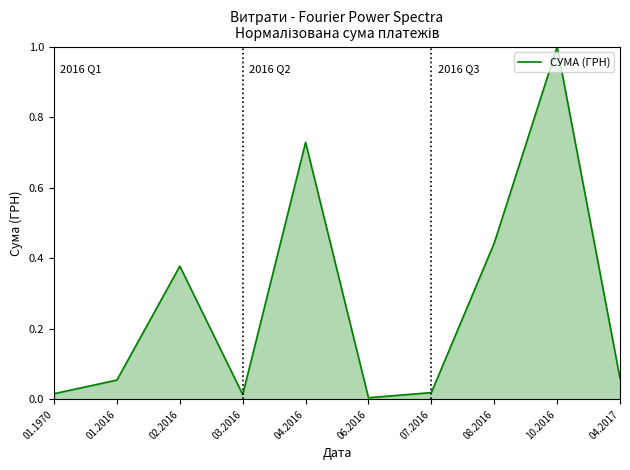

How many lines are shown in the chart?

1